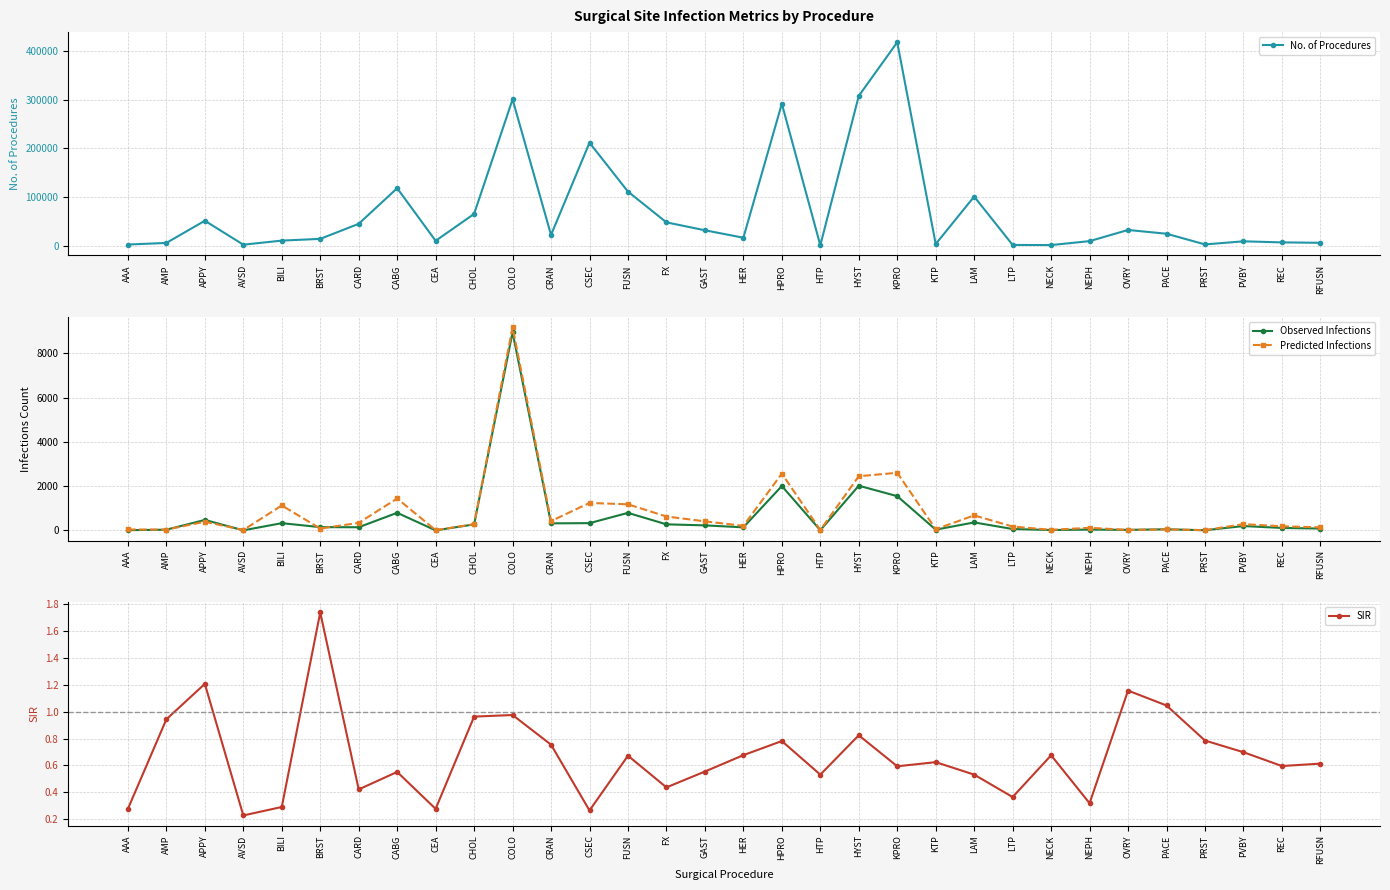

How many interior local valleys does the Observed Infections series have?

10